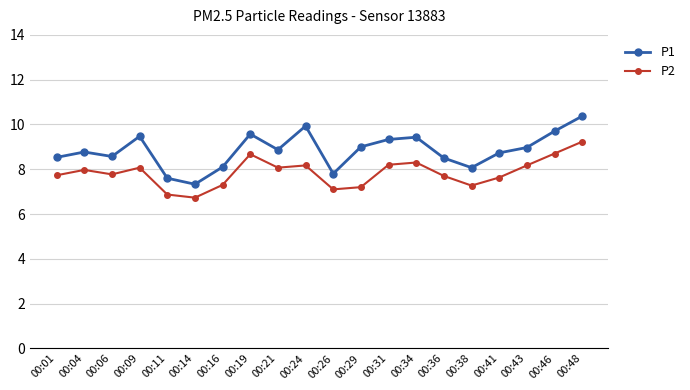

True or false: P2 and P1 cross at least once.

False